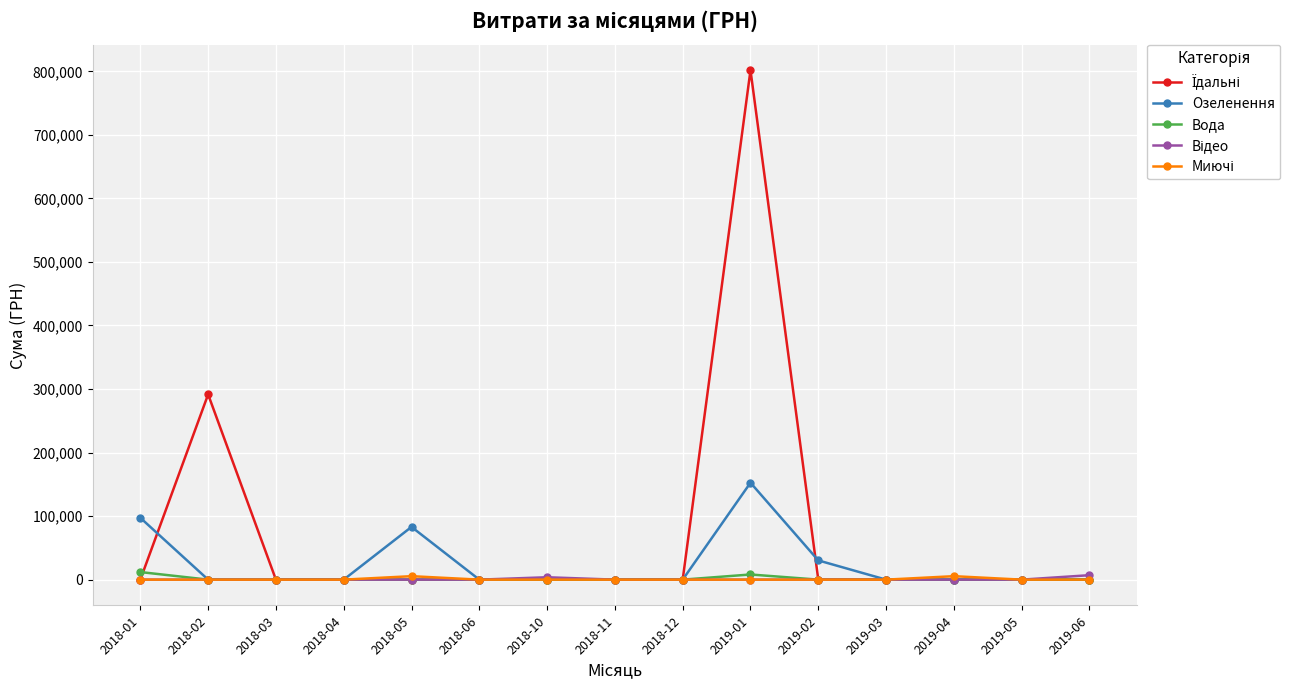

What is the greatest value displayed?

801818.3